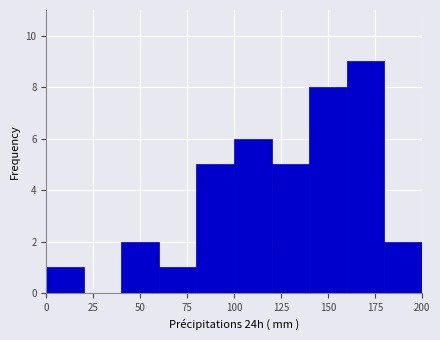

What is the height of the bar covering 180 to 200 on the x-axis? The values are not printed on the chart, so give them approximately, as read against the axis.

2